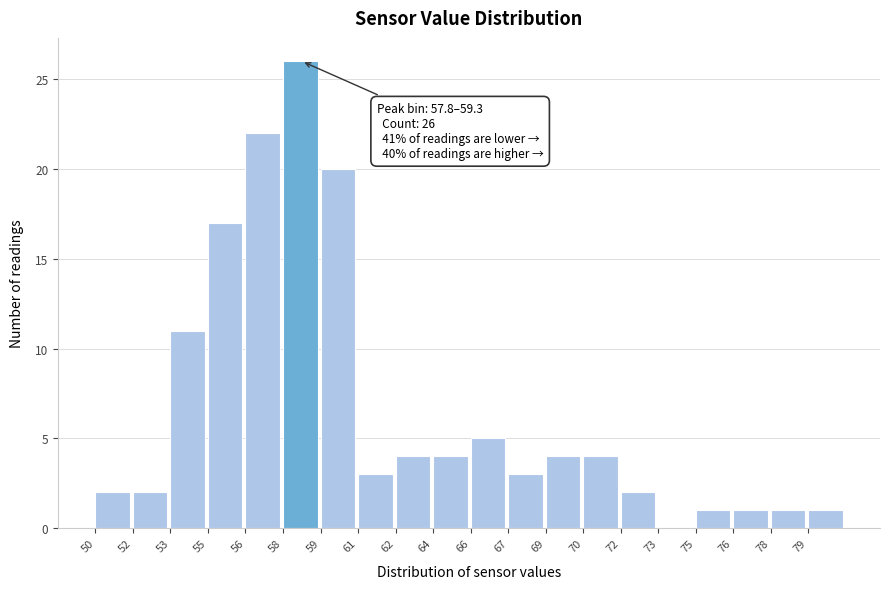

Reading right to left, what are all the values shown in this chart?

79=1	78=1	76=1	75=1	73=0	72=2	70=4	69=4	67=3	66=5	64=4	62=4	61=3	59=20	58=26	56=22	55=17	53=11	52=2	50=2